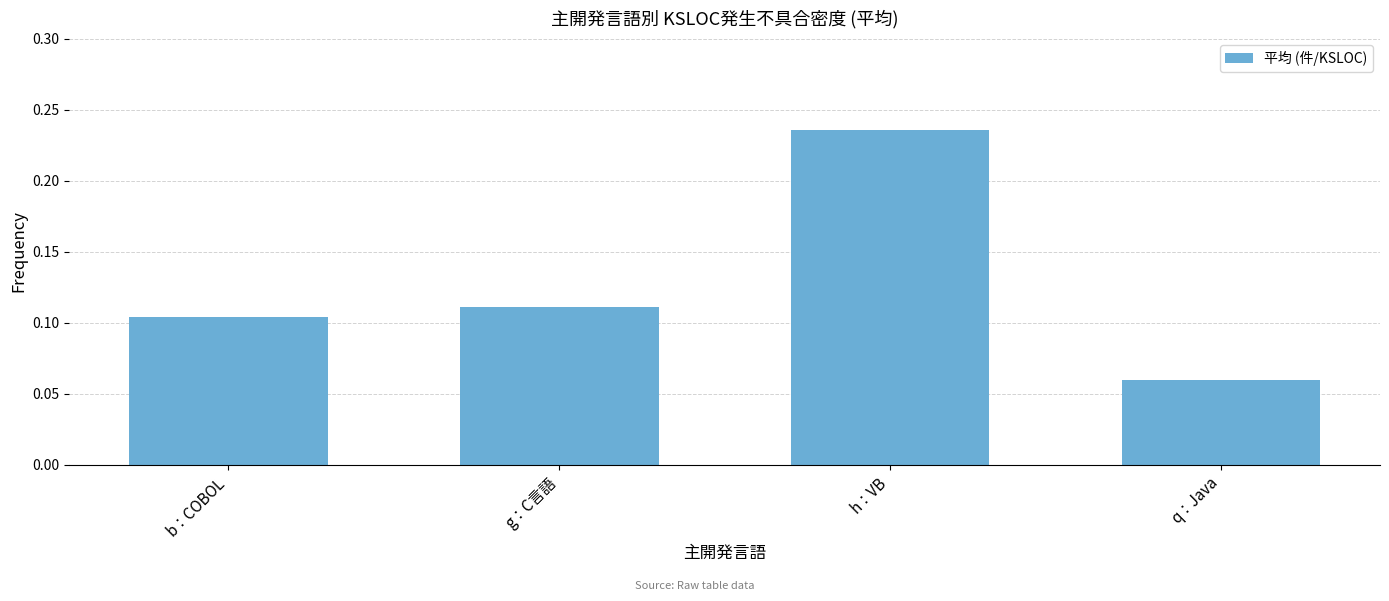

At which label is the value closest to 0?

q：Java